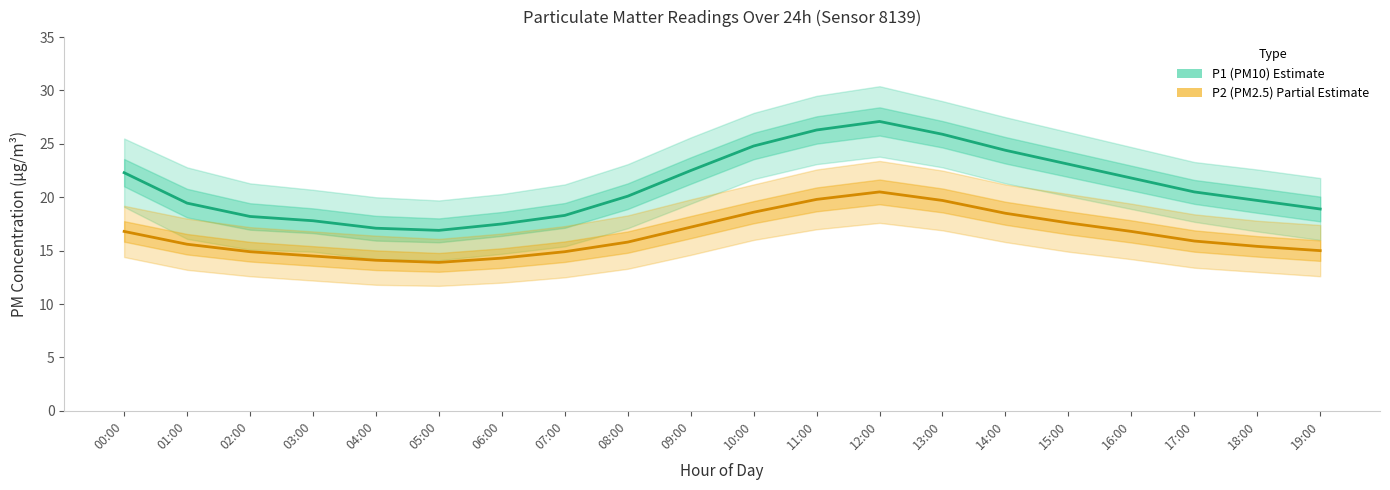

True or false: P1 (PM10) and P2 (PM2.5) cross at least once.

False